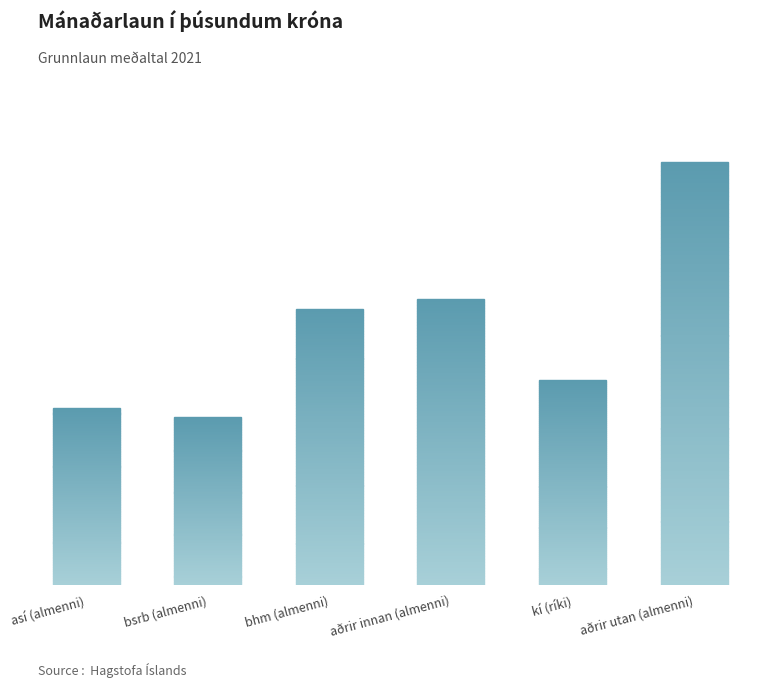

Reading right to left, list all the values displayed in this chart.

aðrir utan (almenni)=1361	kí (ríki)=660	aðrir innan (almenni)=920	bhm (almenni)=889	bsrb (almenni)=541	así (almenni)=569